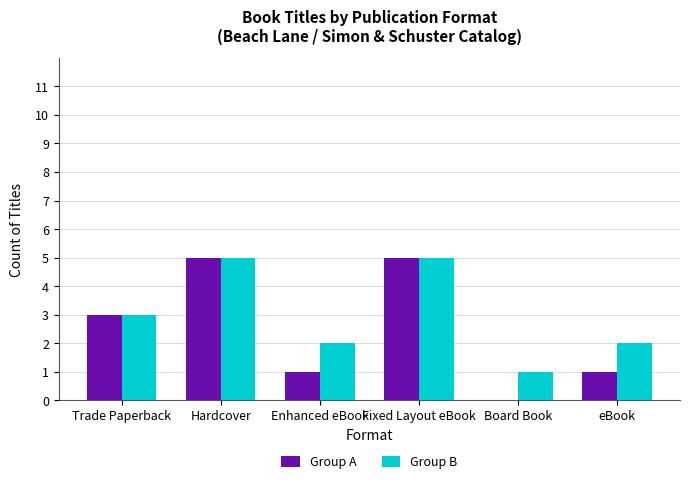

Which series has the largest total across all categories?

Group B